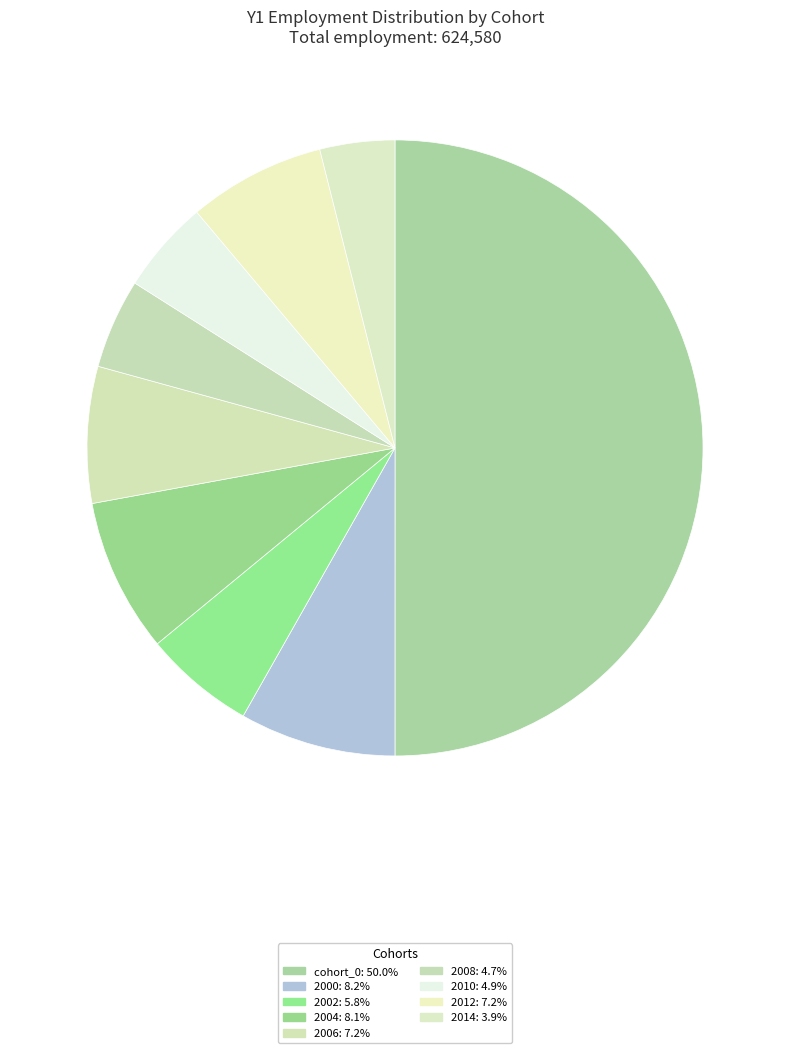

How many slices are in this pie chart?

9